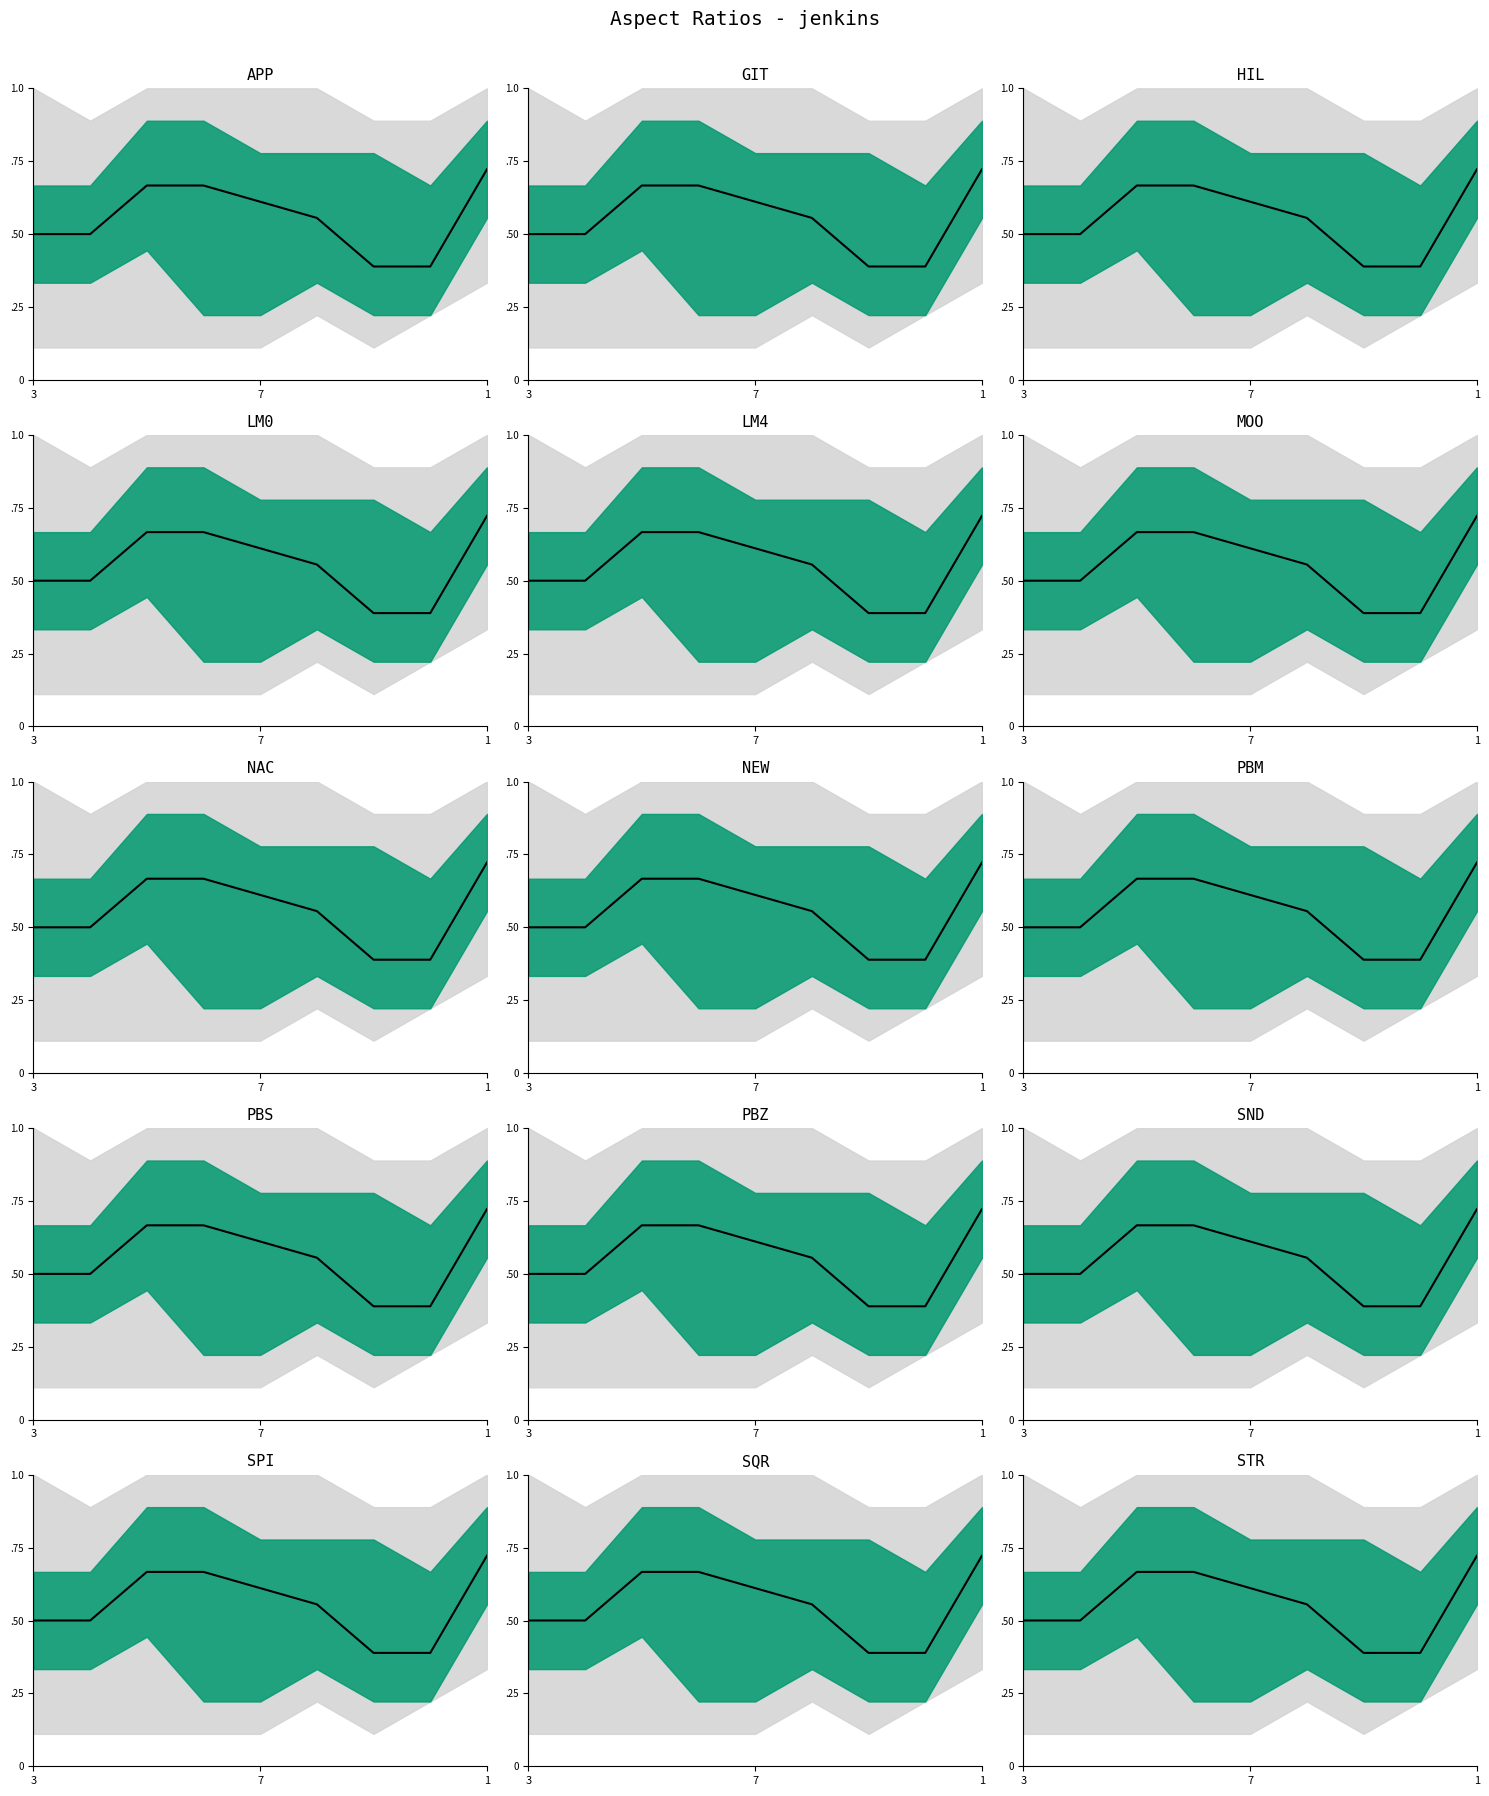

Does the chart have visible grid lines?

No